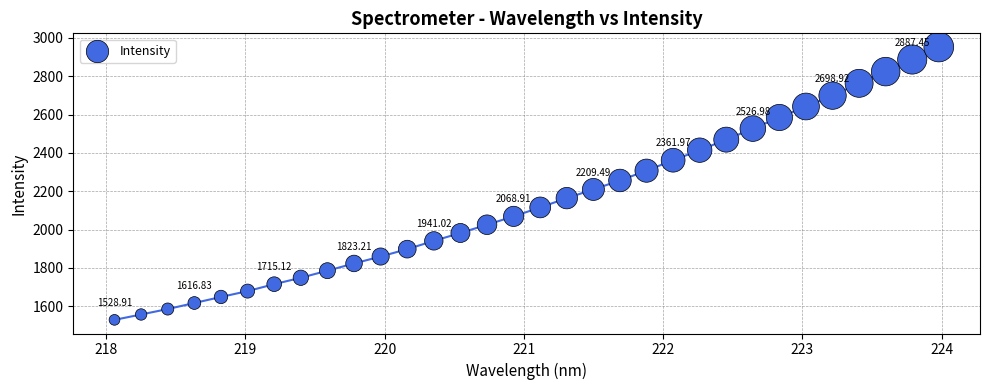

What is the range of X values (max minus min)?

5.9